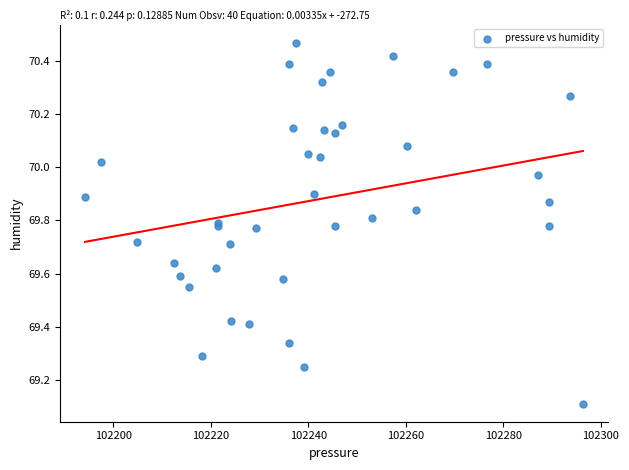

What Y value in the scatter plot is closest to 69?

69.1